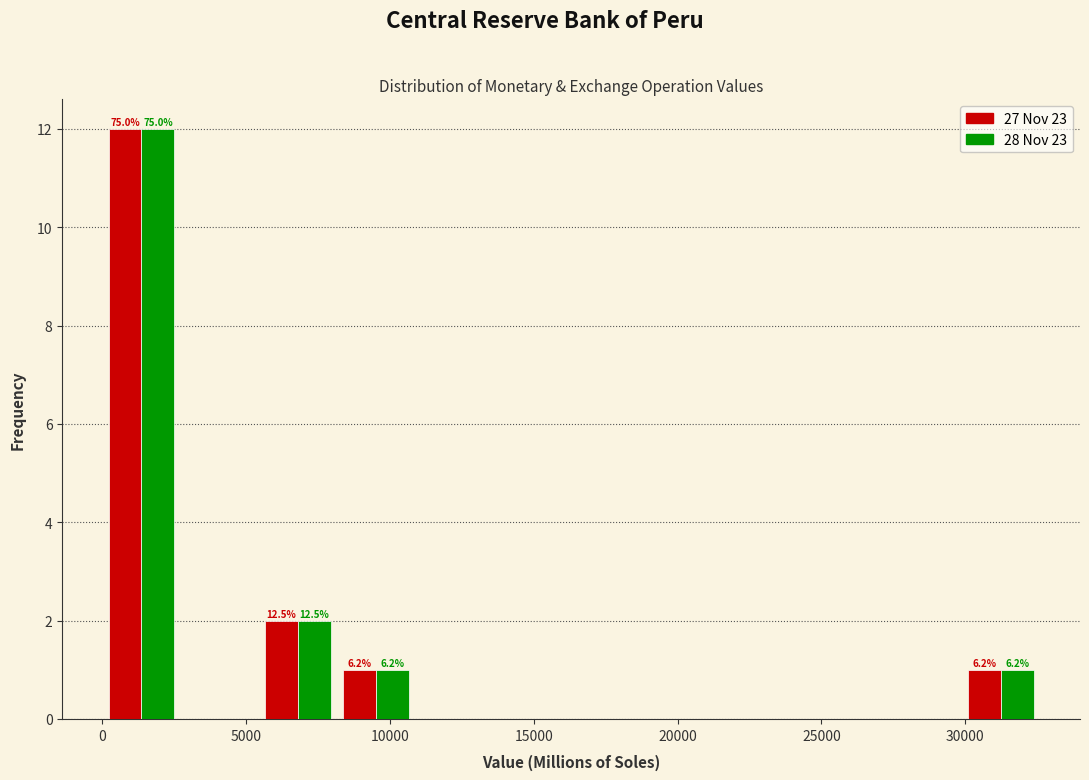

In the 27 Nov 23 series, which range on the x-axis has the tallest bar?

0 to 2500